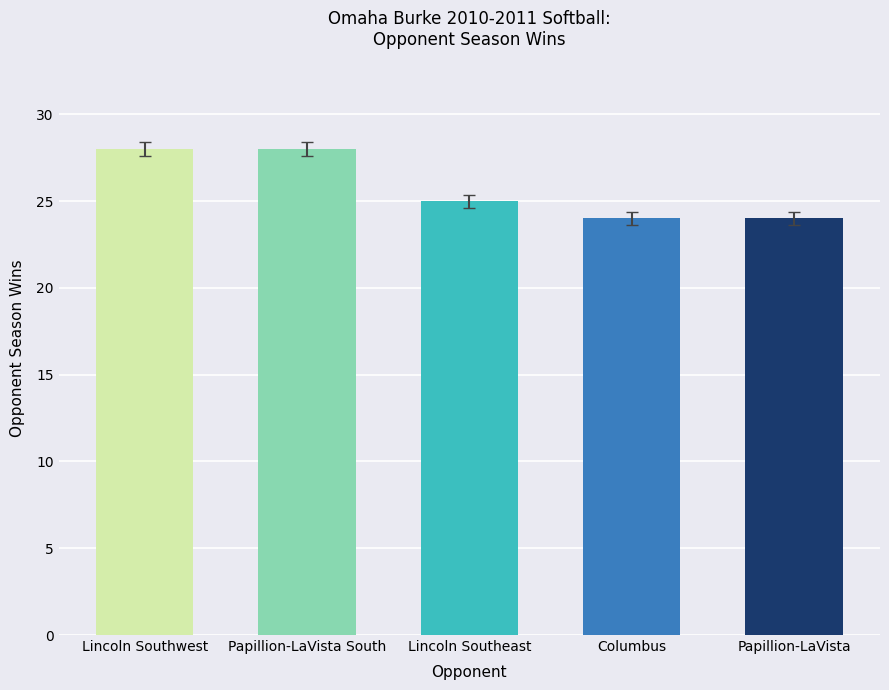

What is the smallest value displayed?

24